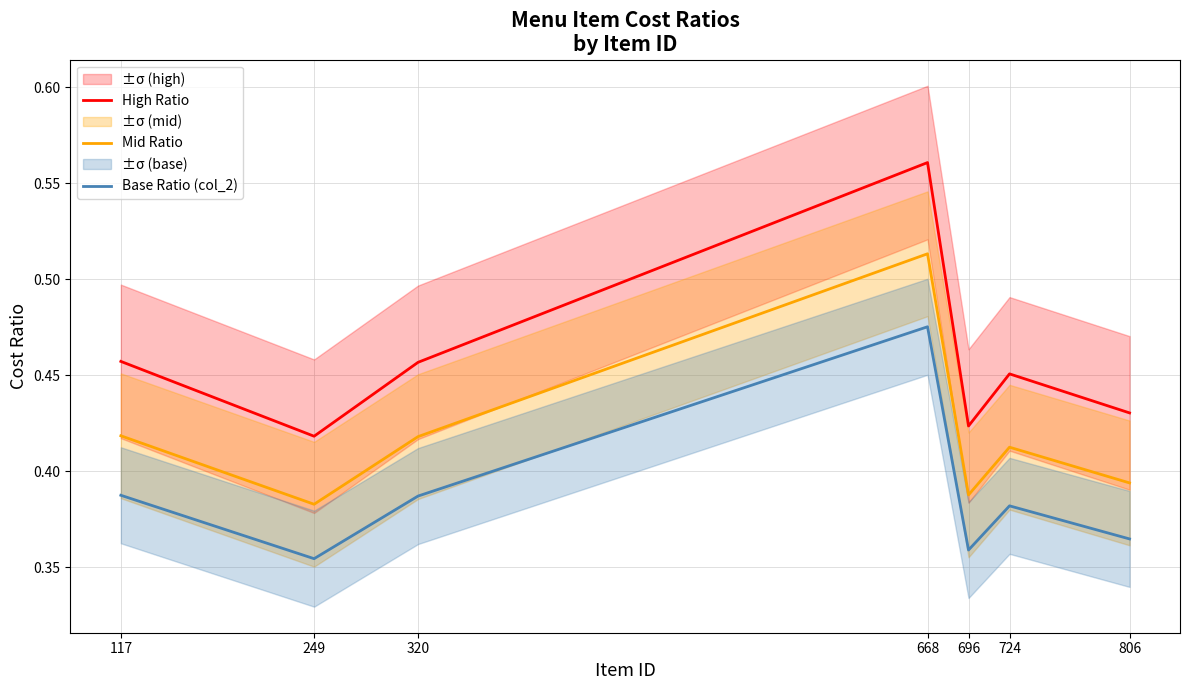

True or false: High Ratio and Base Ratio (col_2) intersect in this chart.

False